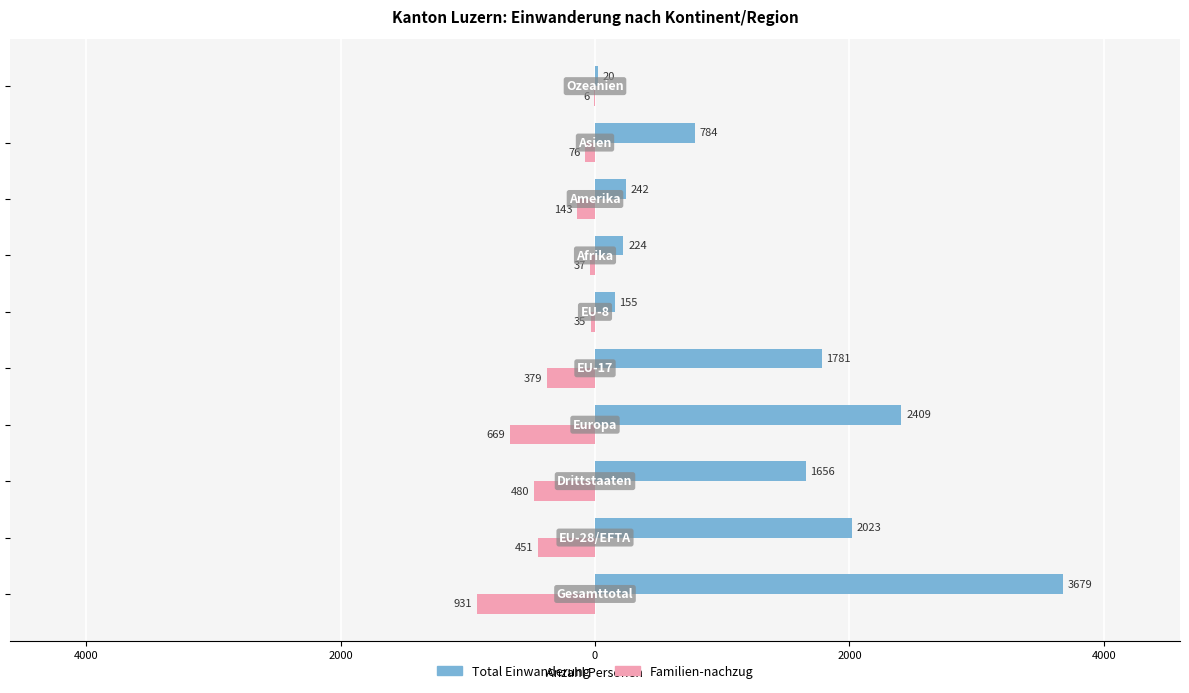

What are all the series names shown in the legend?

Total Einwanderung, Familien-nachzug